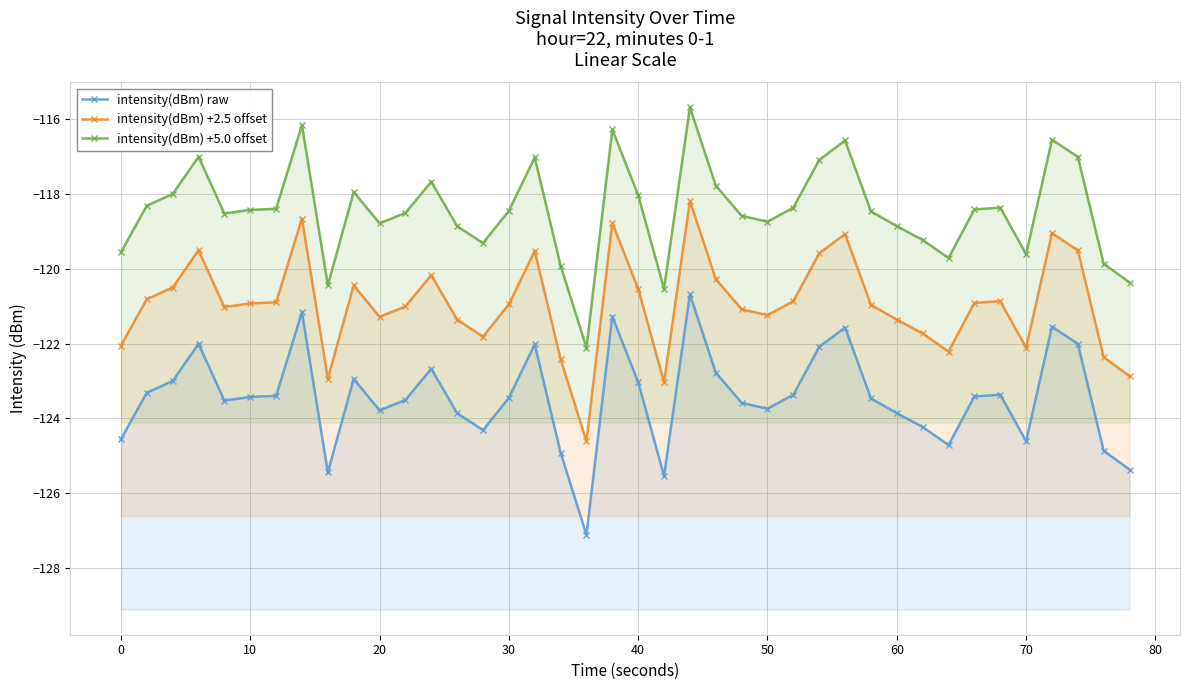

How many series are shown in this chart?

3